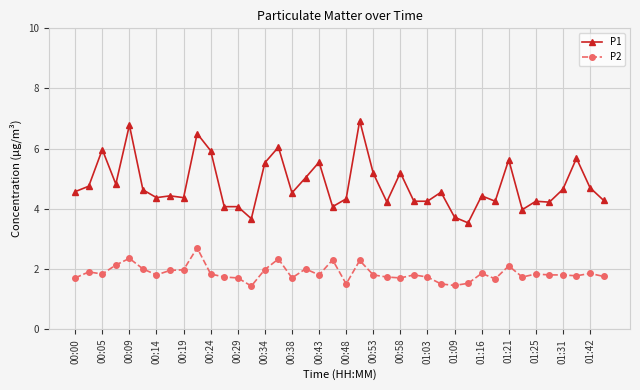

Is this an area chart (filled region under the line)?

No